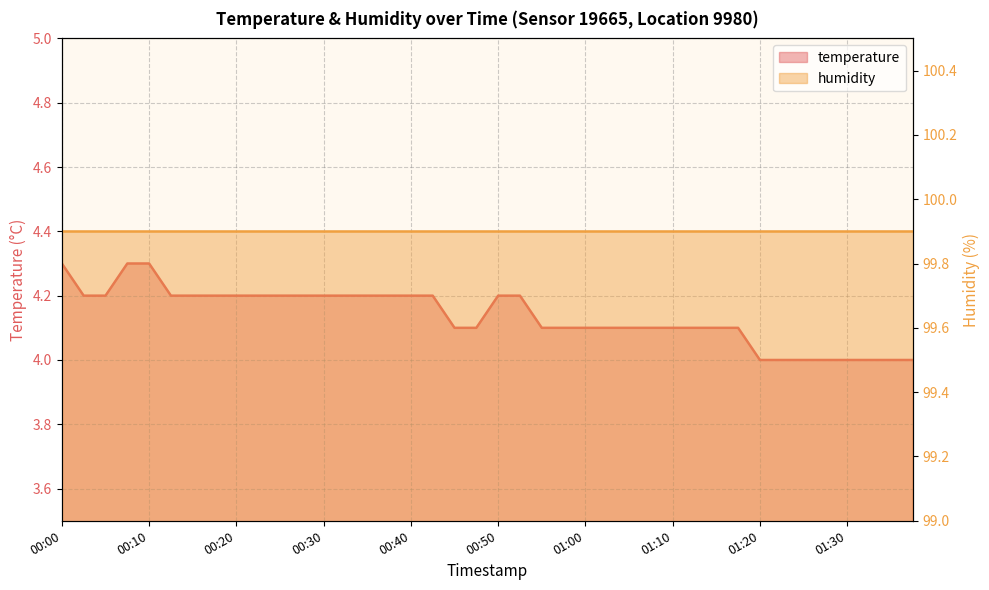

Count the number of categories in the chart.

40